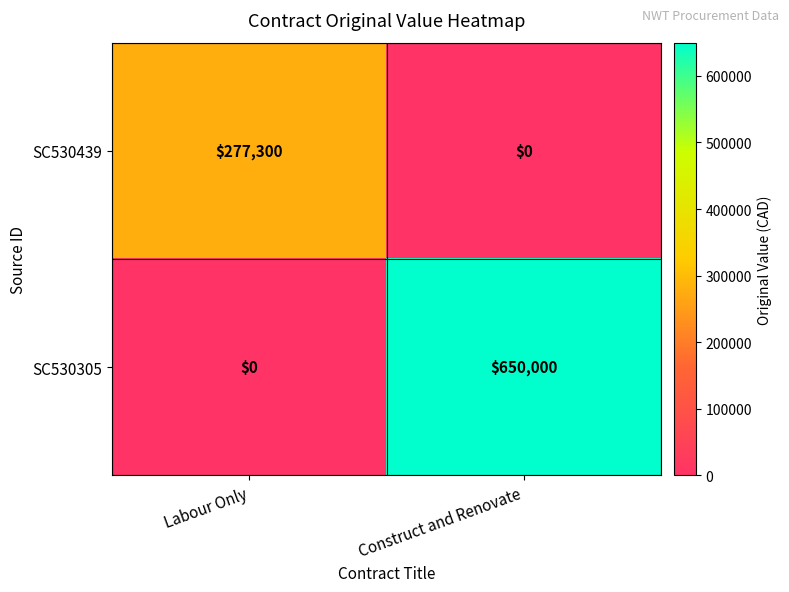

What is the difference between the maximum and minimum values in the SC530305 series?

650000